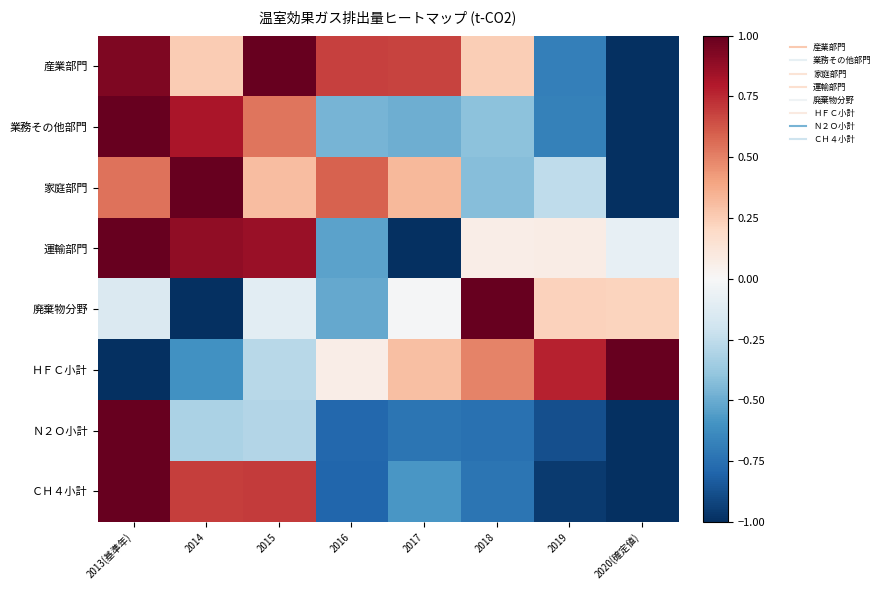

What is the minimum value shown in the chart?

-1.0